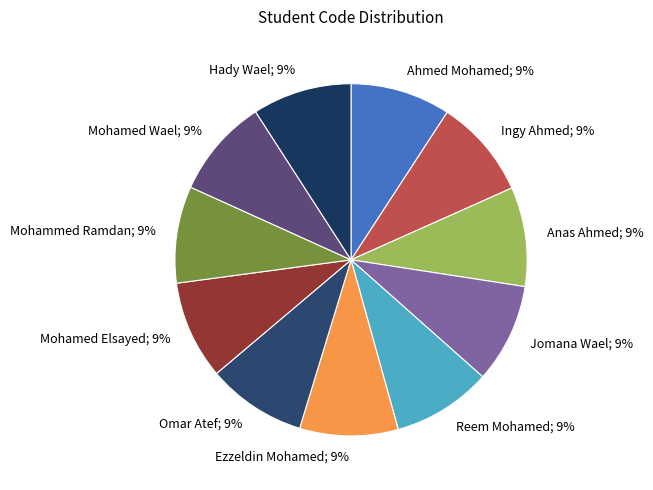

Combined, do Omar Atef; 9% and Ezzeldin Mohamed; 9% account for over 50%?

No